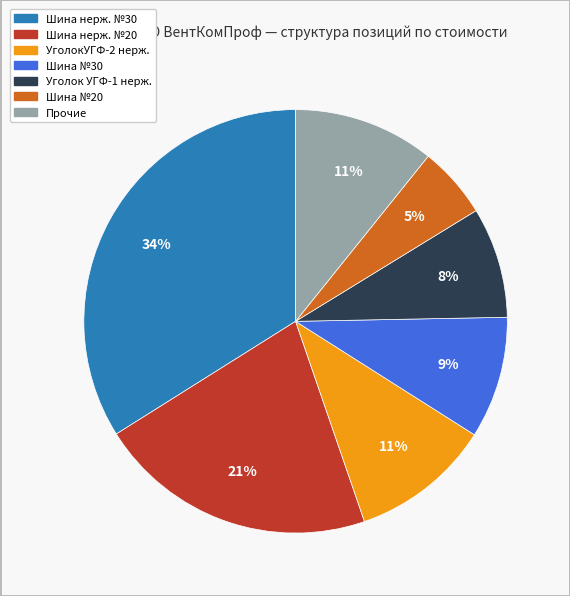

Is there any slice that represents more than half of the pie?

No